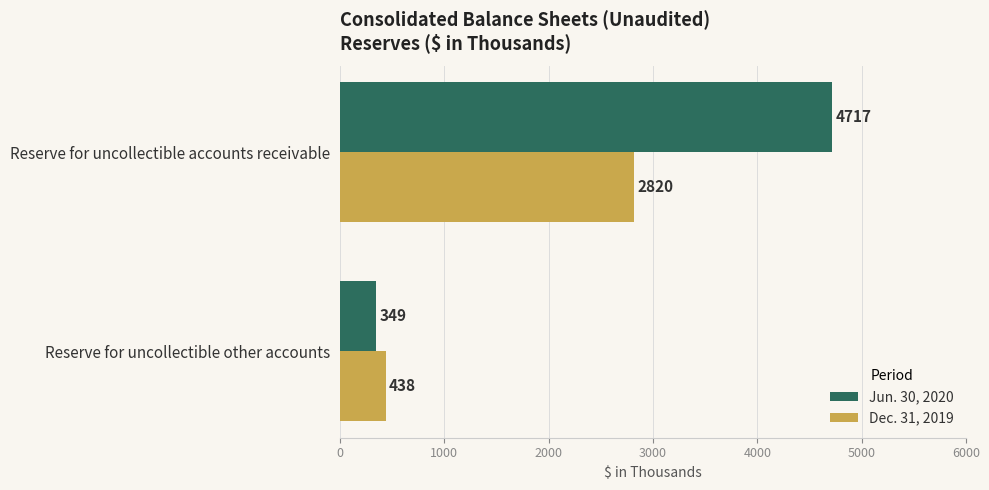

Which series has the largest range (max minus min)?

Jun. 30, 2020